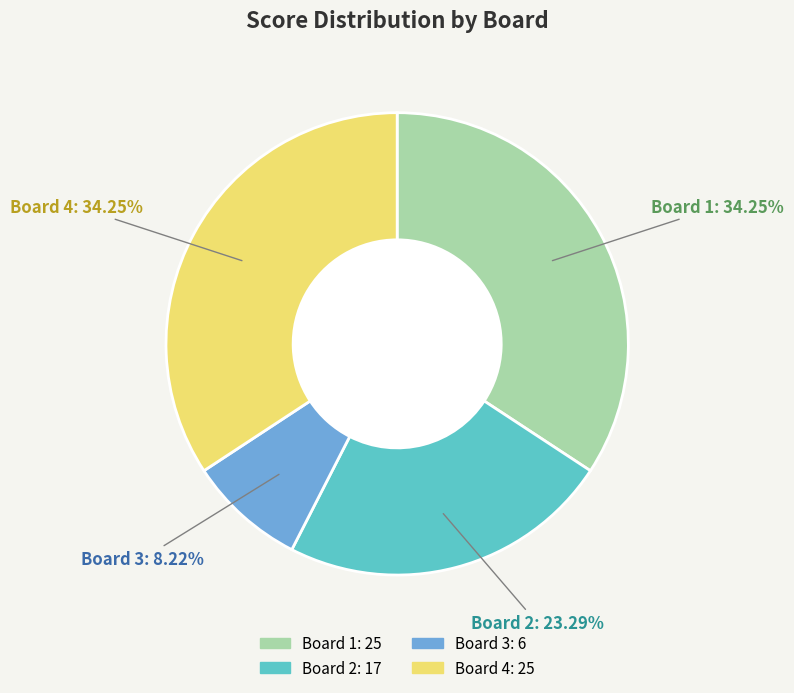

Which has a higher value, Board 4 or Board 2?

Board 4